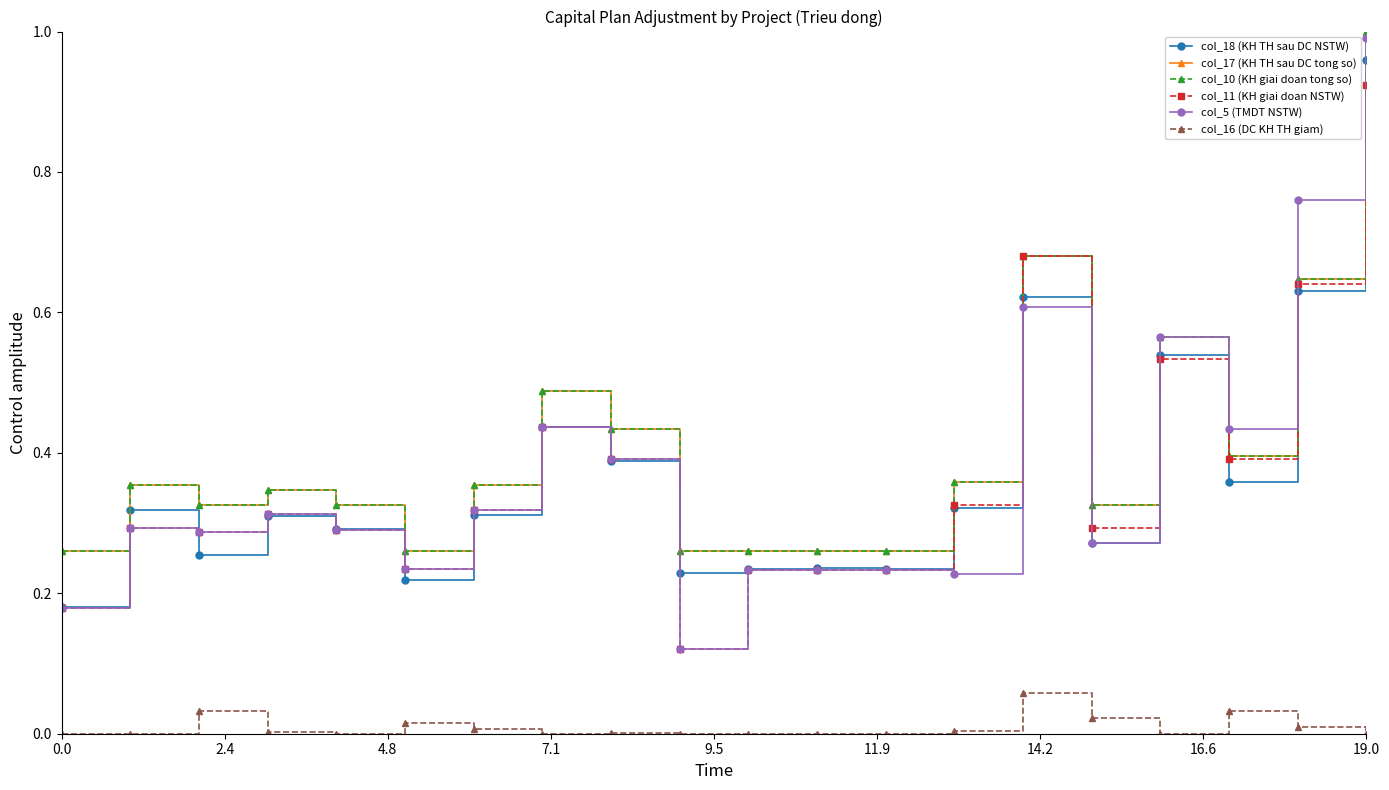

Does the chart have visible grid lines?

No